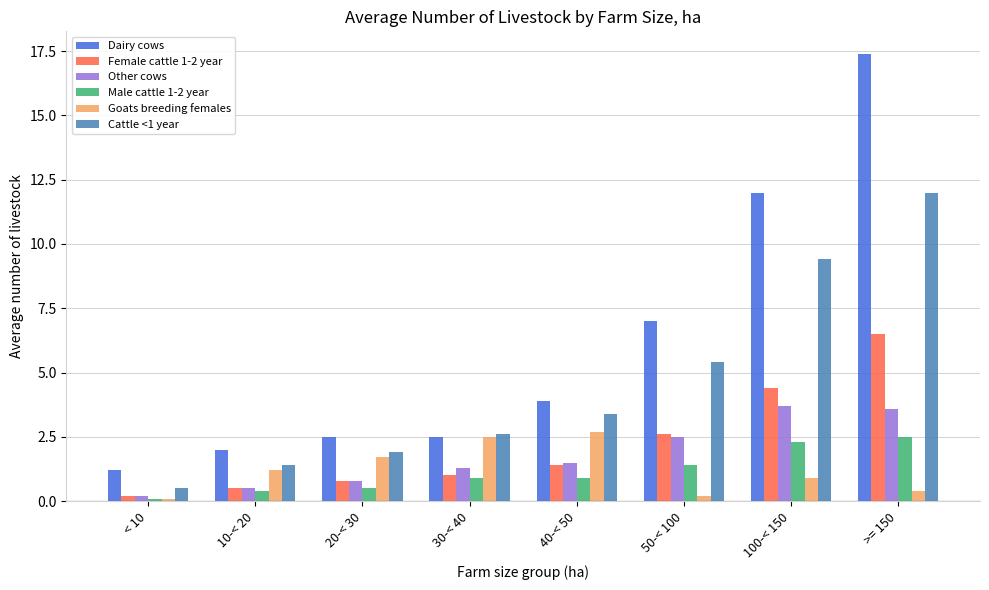

Rank the series by their maximum value, from lowest to highest.

Male cattle 1-2 year, Goats breeding females, Other cows, Female cattle 1-2 year, Cattle <1 year, Dairy cows